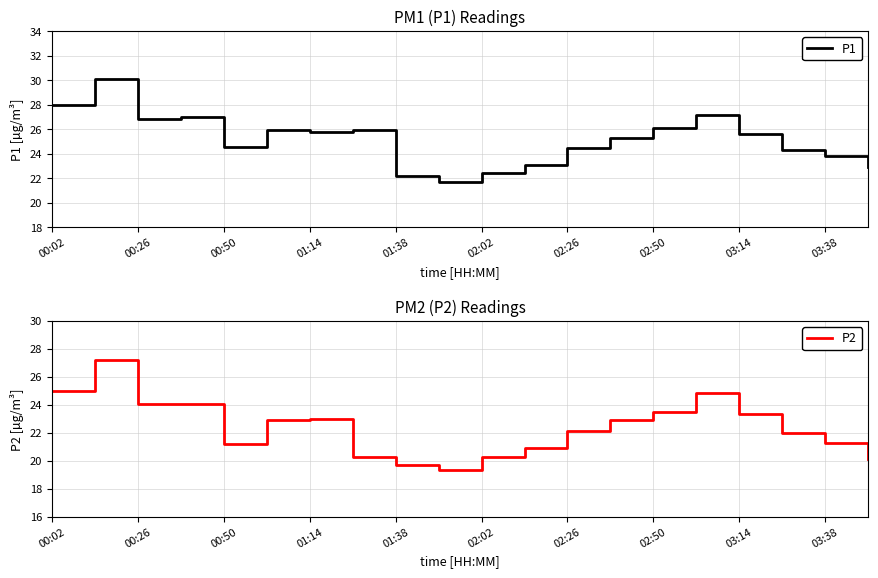

What is the highest value of the P2 series?

27.2